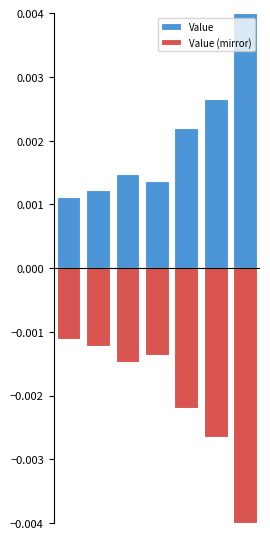

Rank the series at 6 from highest to lowest value.

Value, Value (mirror)